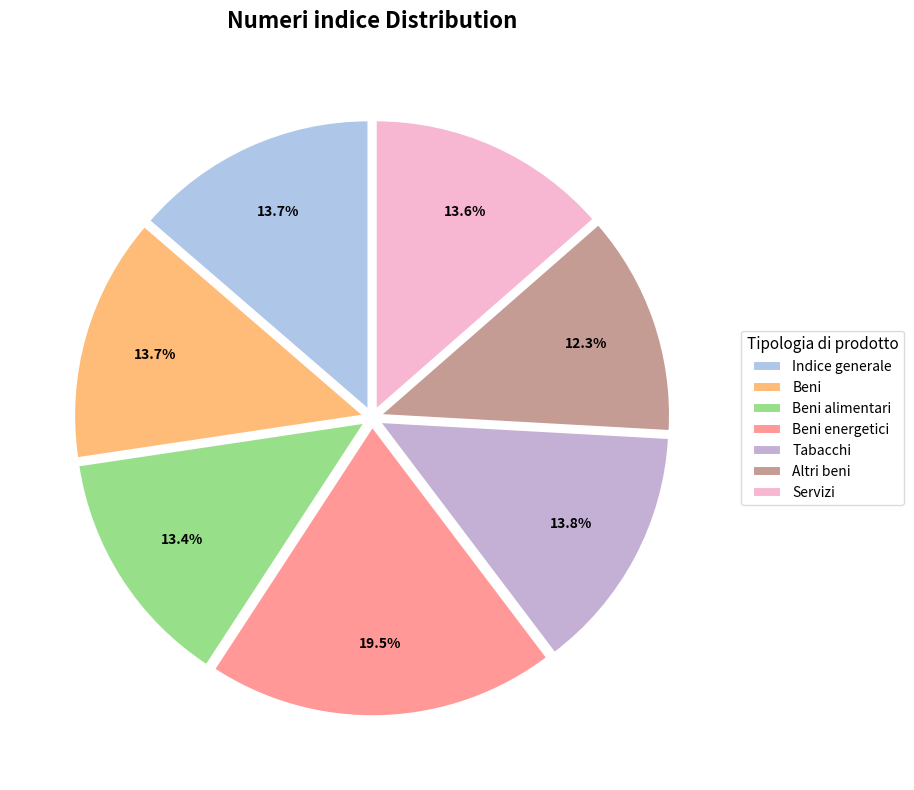

Which slice is the largest?

Beni energetici